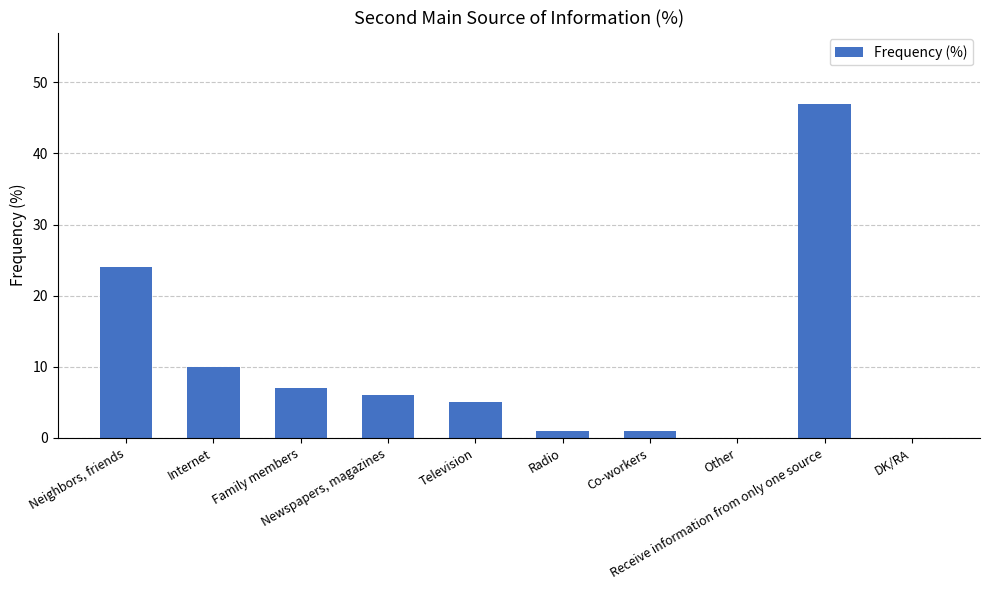

What is the greatest value displayed?

47